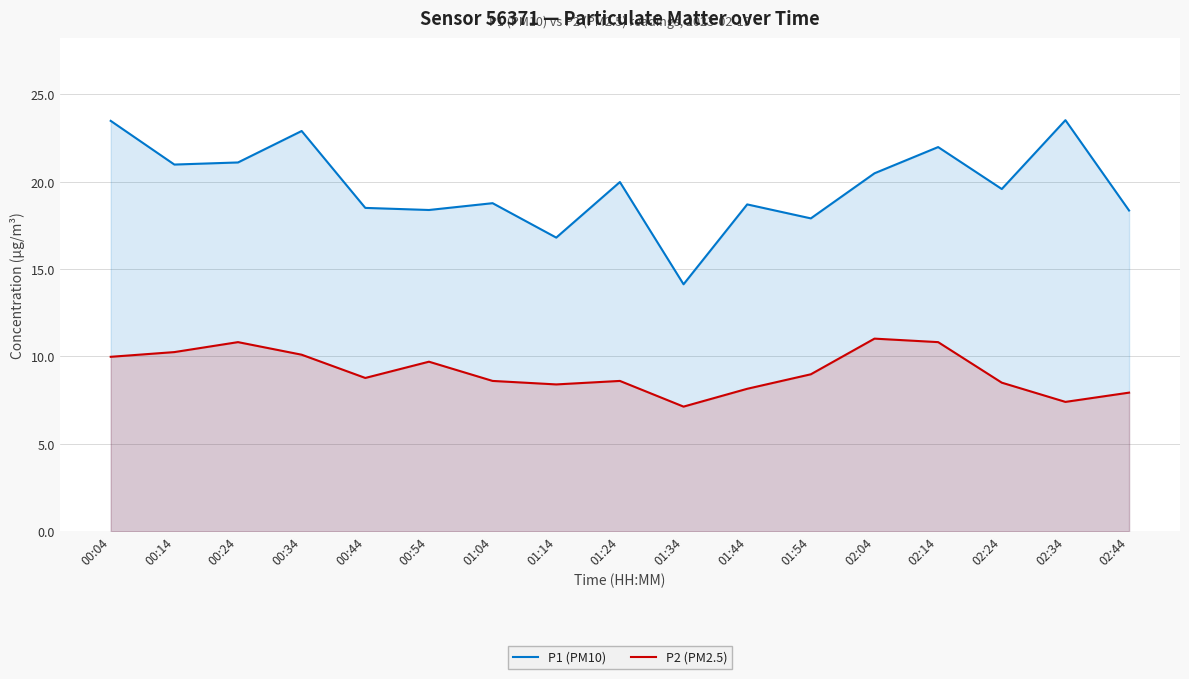

At which category is the sum across all series the highest?

00:04